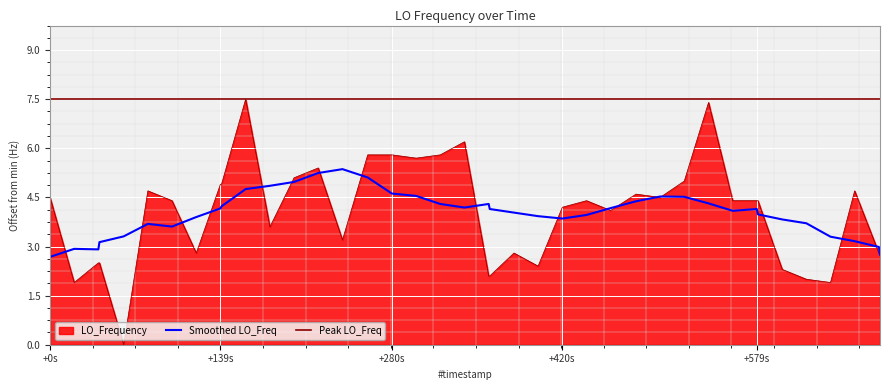

Does the chart display data point markers on the line(s)?

No